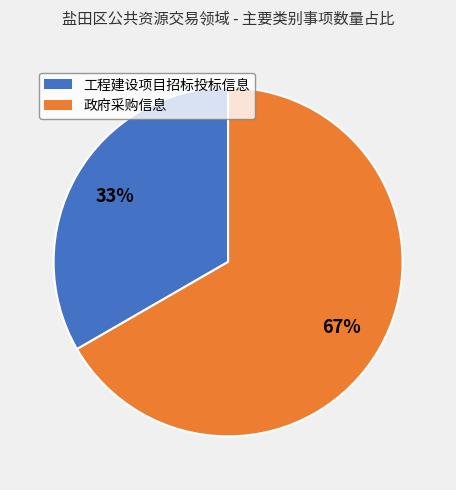

To the nearest percent, what is the average slice percentage?

50%